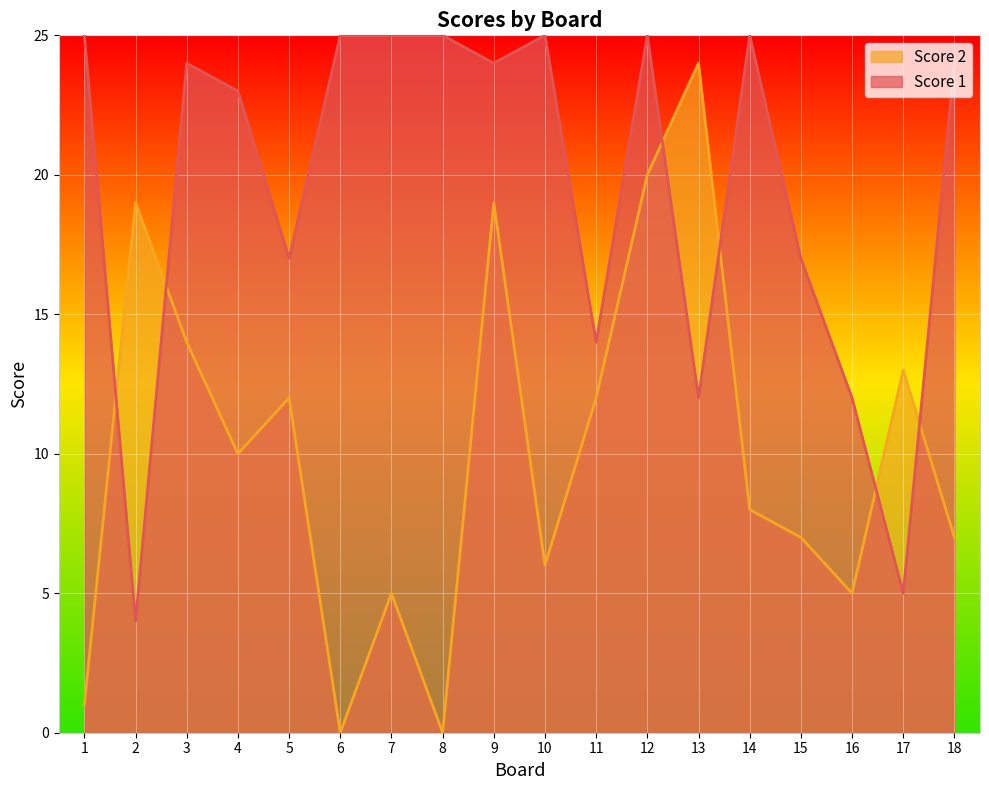

What are all the series names shown in the legend?

Score 2, Score 1